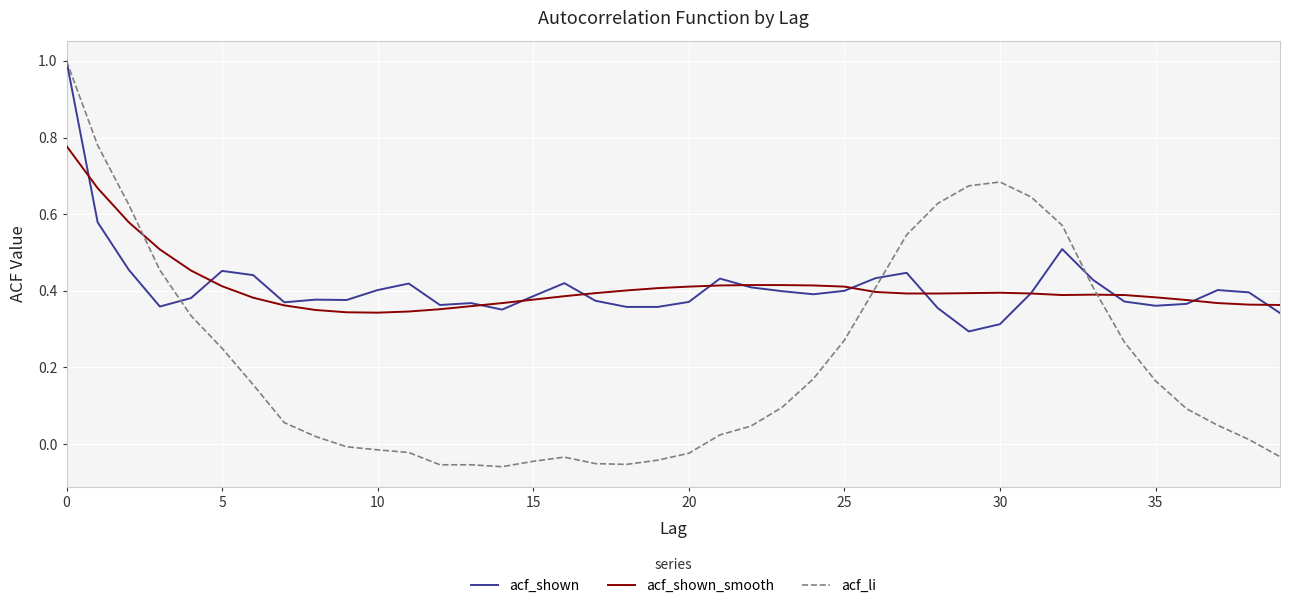

True or false: acf_shown has more than 2 points higher than both neighbors.

True